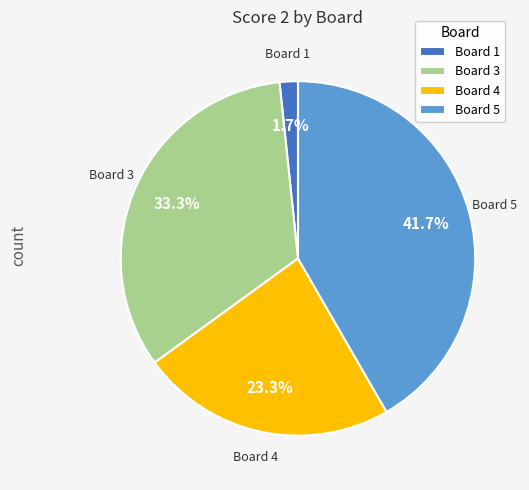

The Board 3 slice represents 33% of the pie. True or false?

True